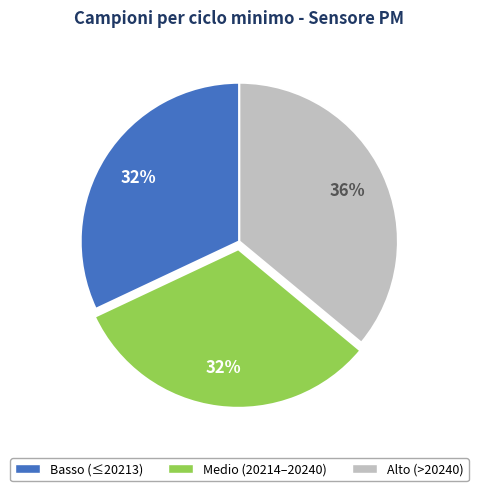

Does any single category account for the majority?

No